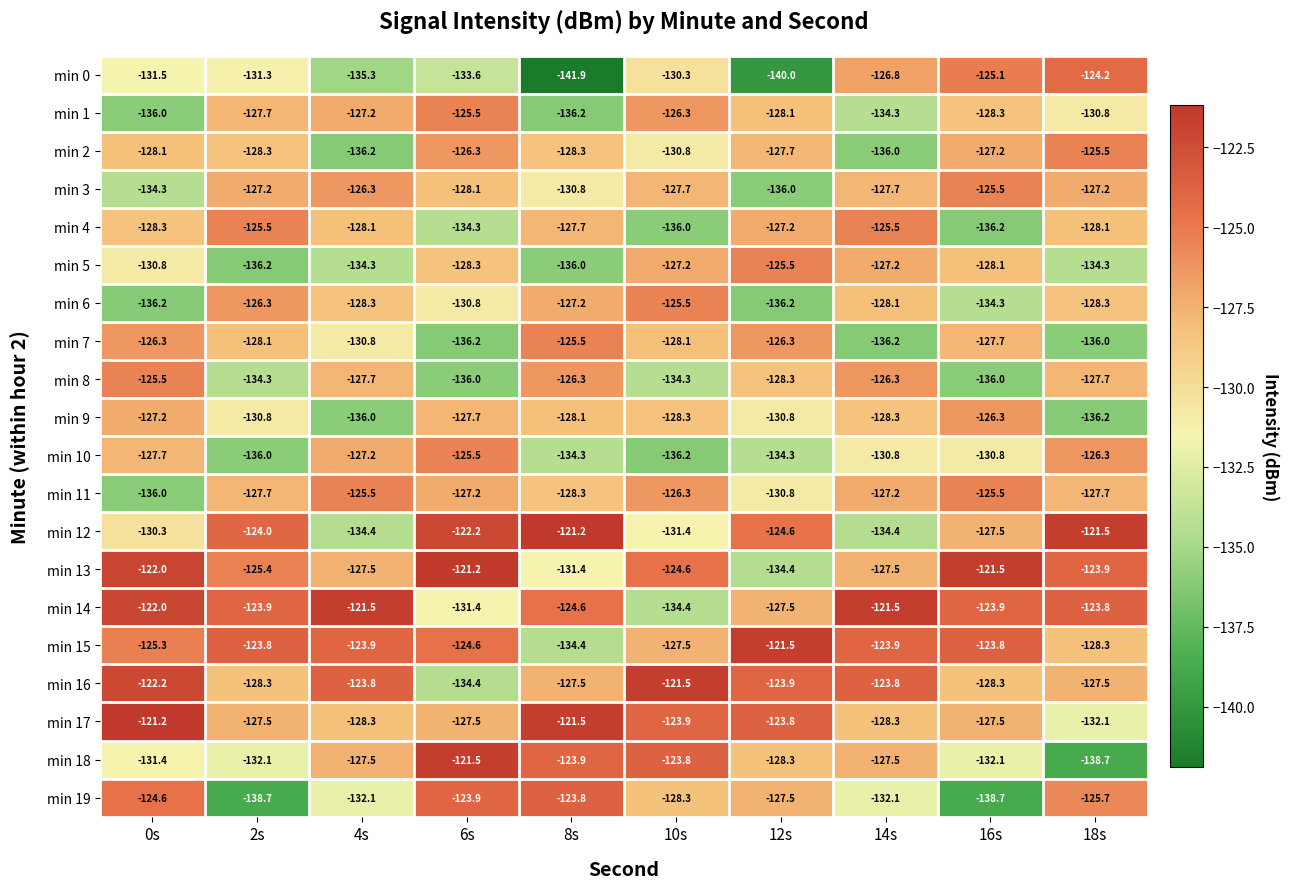

What is the smallest value displayed?

-141.9